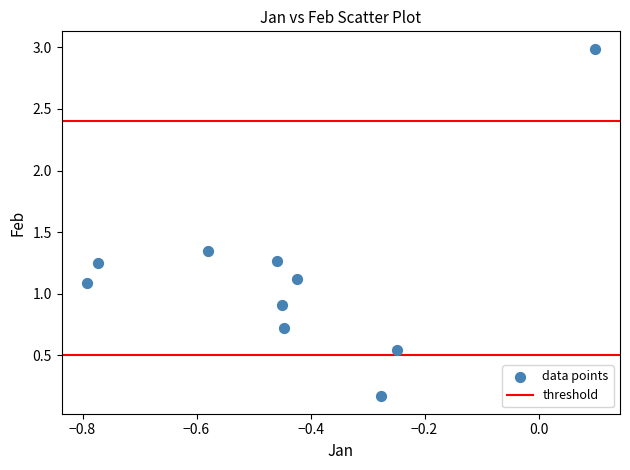

What is the range of Y values (max minus min)?

2.8